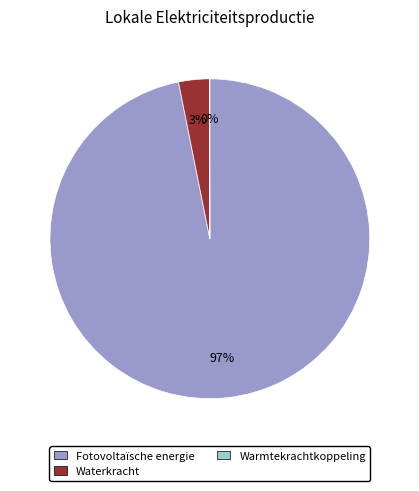

Is there a majority slice in this chart?

Yes